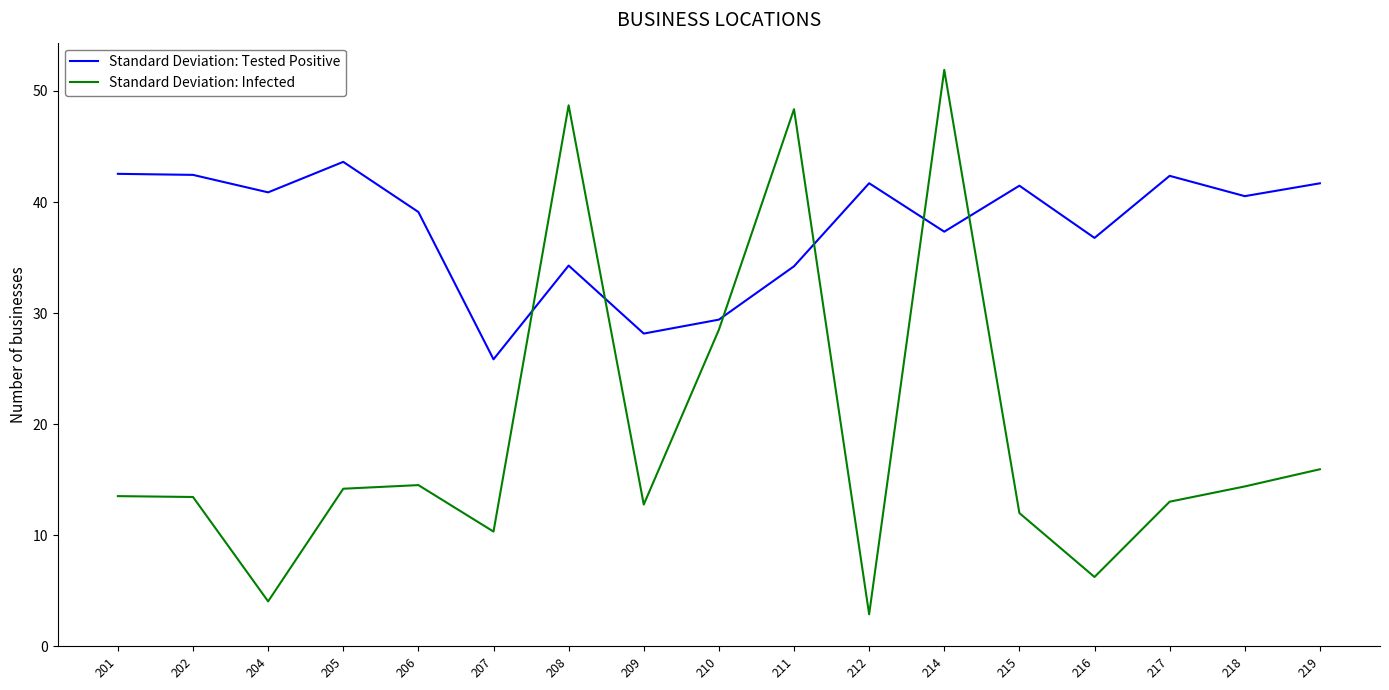

Rank the series by their maximum value, from highest to lowest.

Standard Deviation: Infected, Standard Deviation: Tested Positive